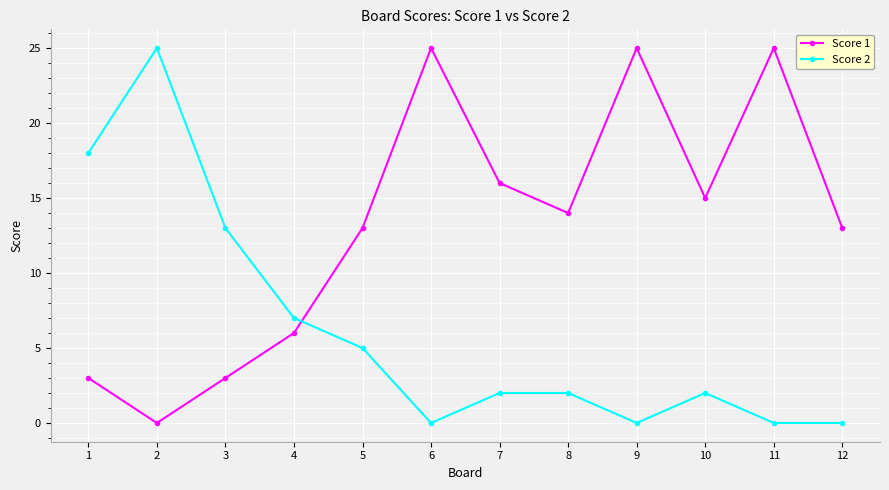

The value of Score 2 at 9 is 13. True or false?

False